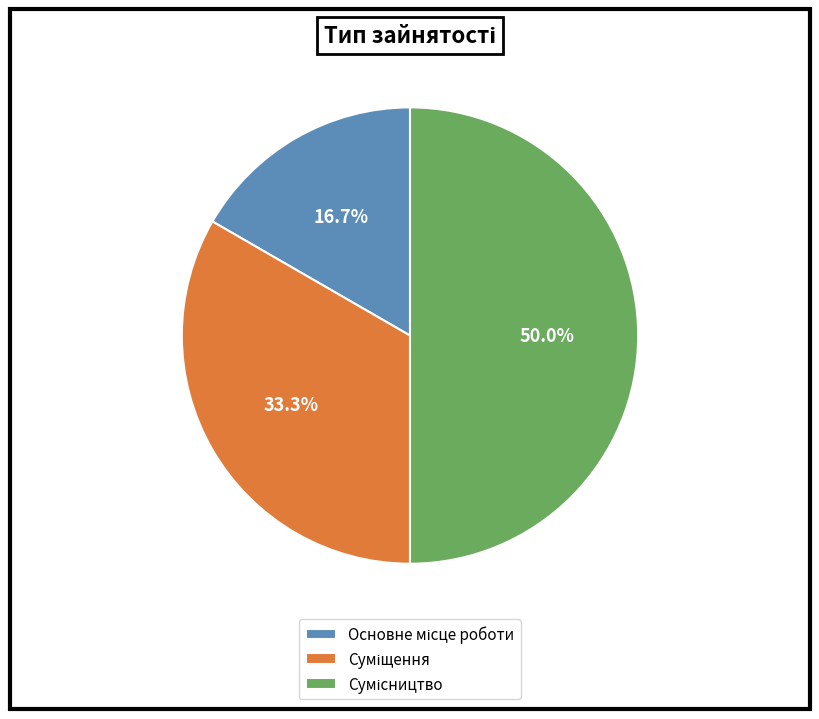

To the nearest percent, what is the difference between the largest and smallest slice percentages?

33%